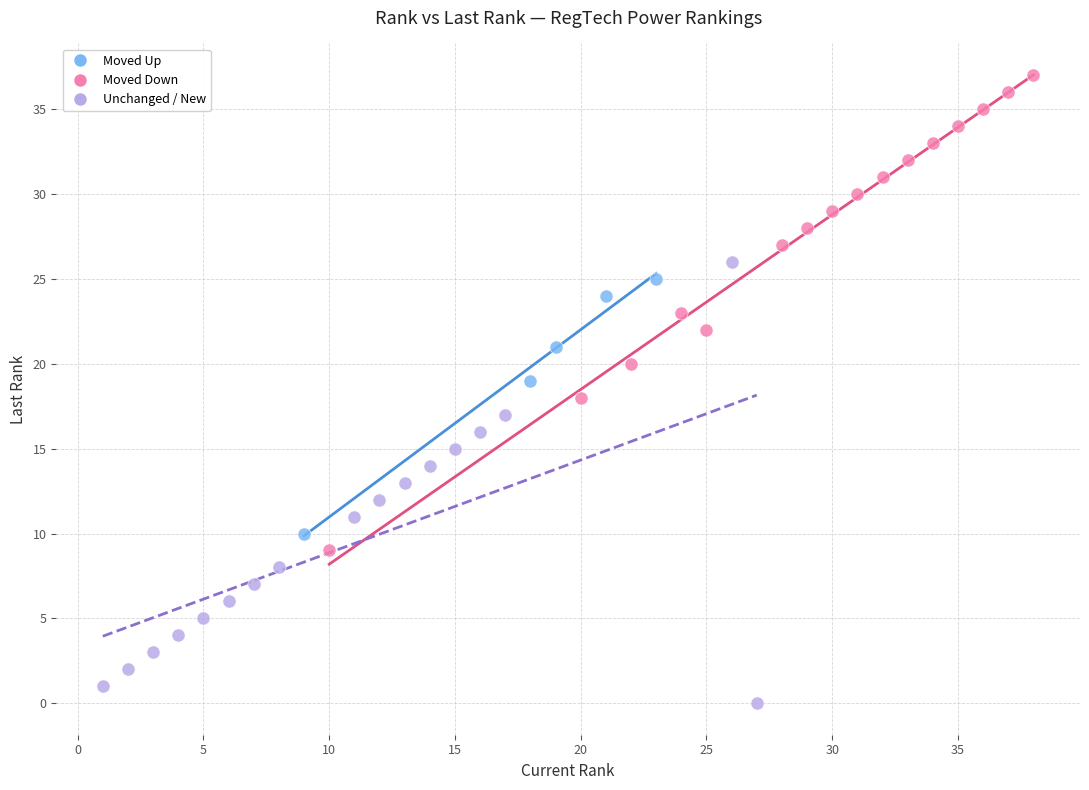

Which series has the largest Y range (max minus min)?

Moved Down